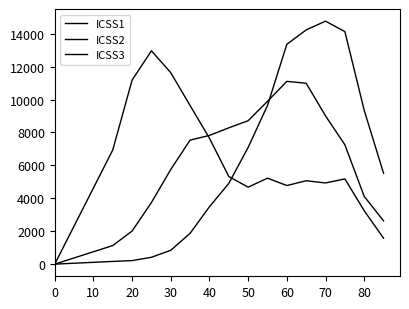

At which category does ICSS3 reach its first local valley?

50